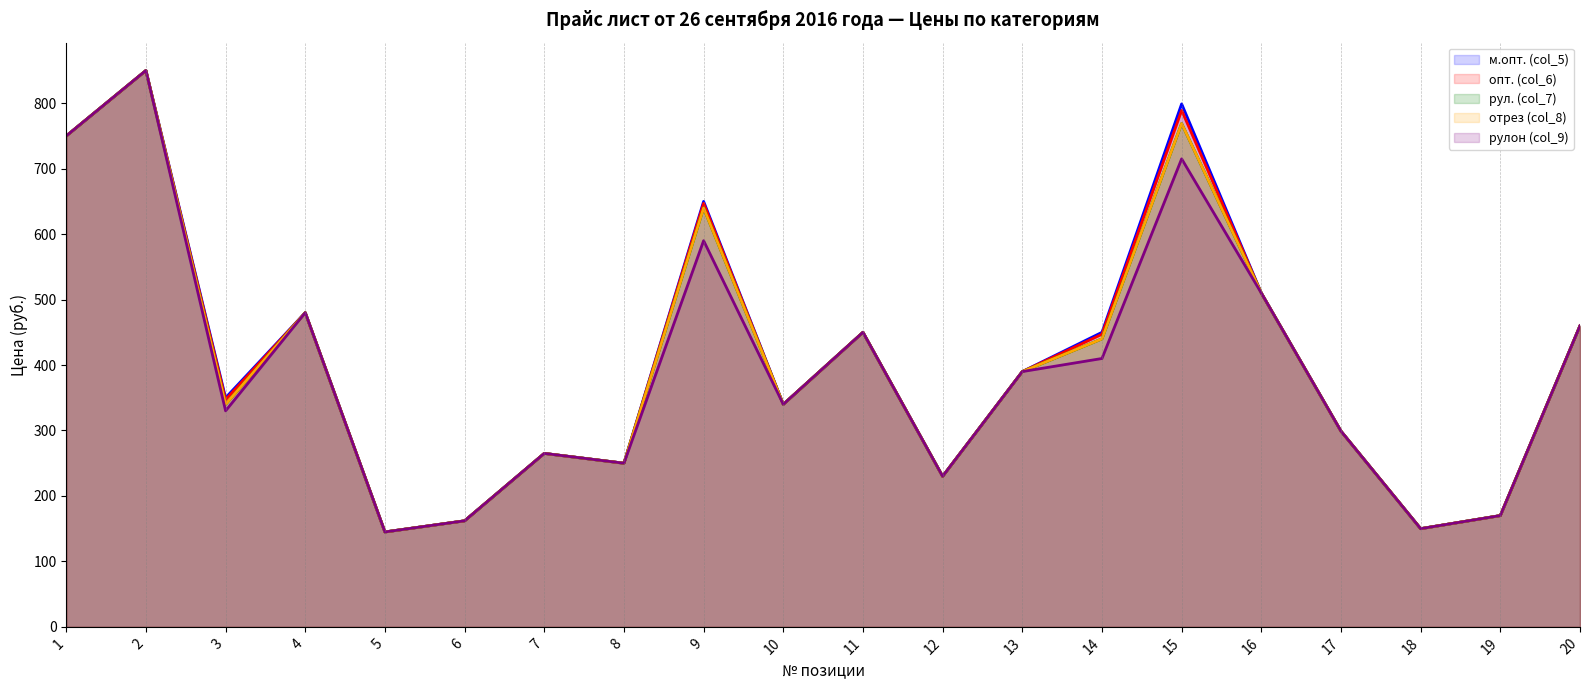

What is the sum of the рулон (col_9) values at 17 and 16?

809